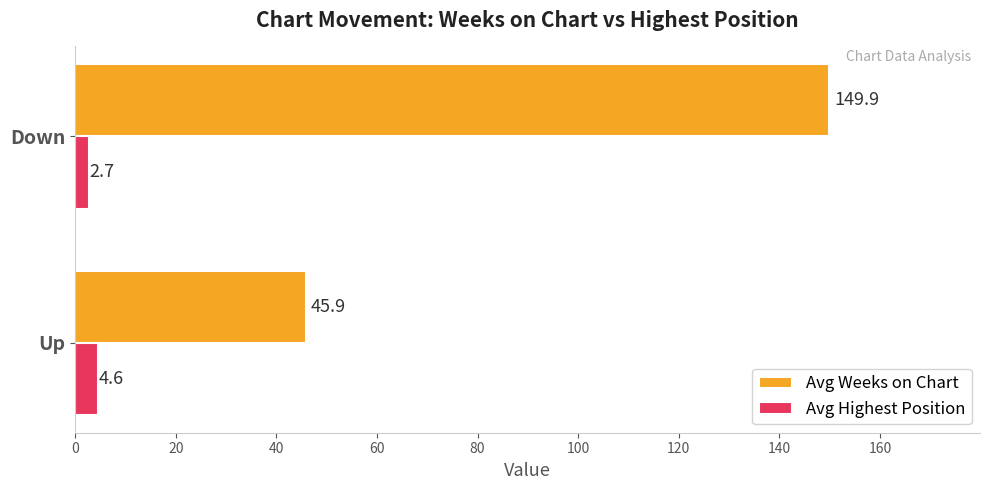

What is the minimum value for Avg Highest Position?

2.7